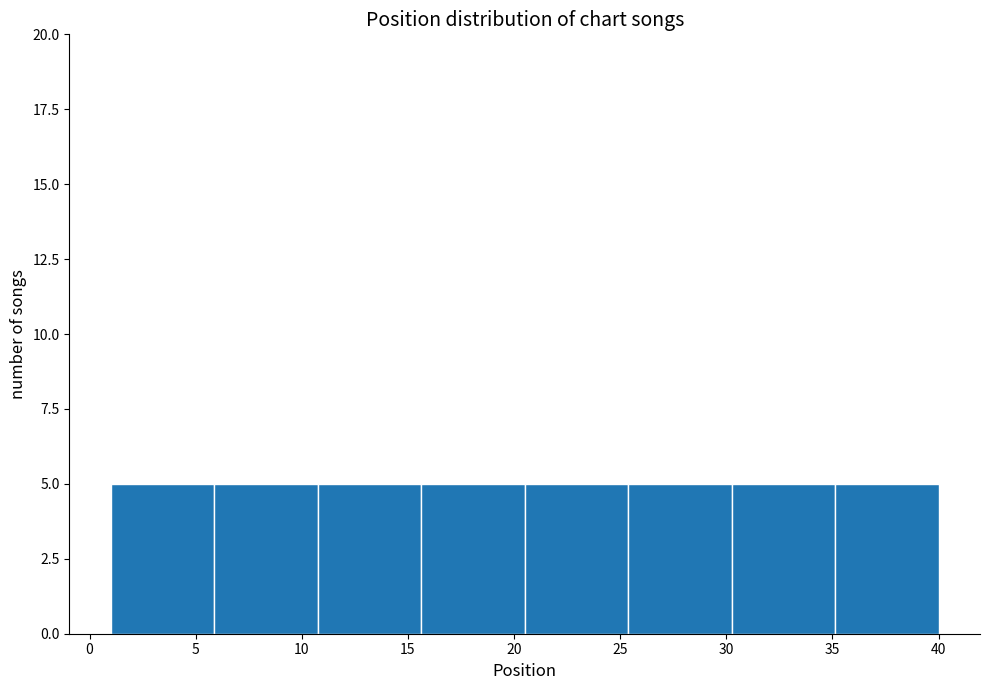

How tall is the bar that spans 15.5 to 20.5 on the x-axis? Neither the bar edges nor the heights are printed on the chart, so give them approximately, as read against the axes.

5